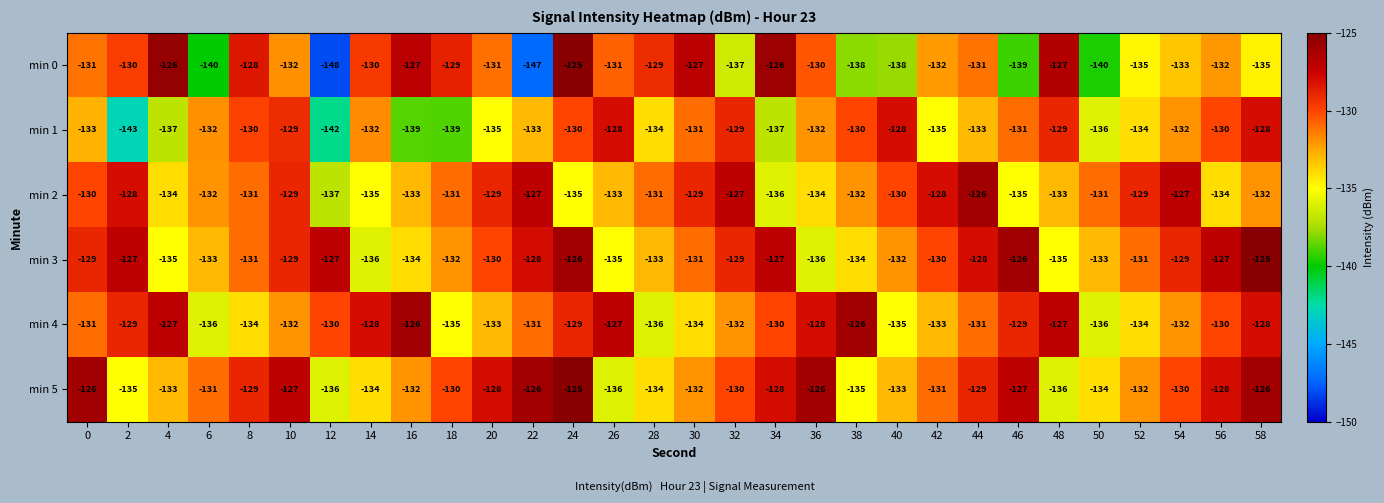

At 26, list the series in order from largest to smallest.

min 4, min 1, min 0, min 2, min 3, min 5